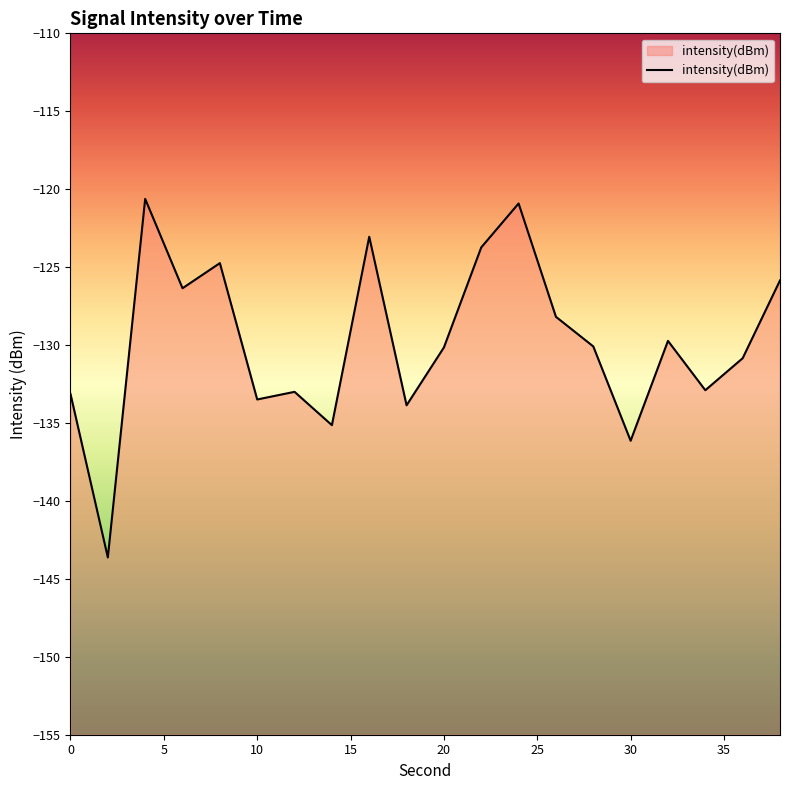

Where is the data nearest to the value -132?

34